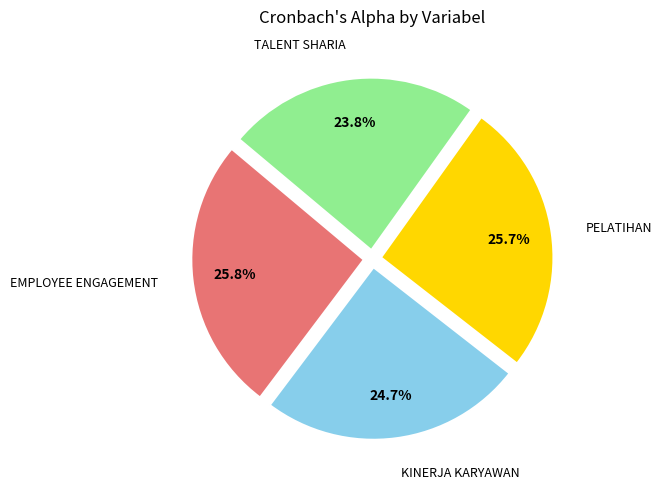

The PELATIHAN slice represents 32% of the pie. True or false?

False